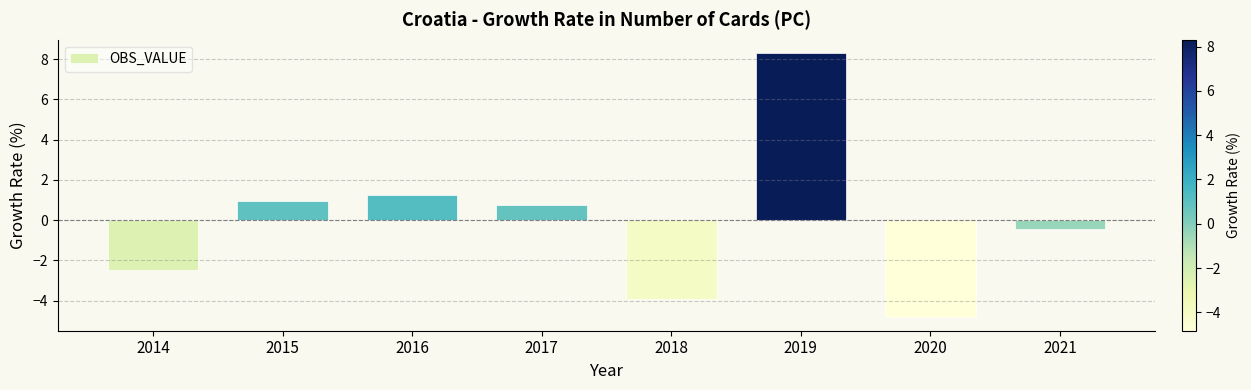

Rank the categories by value from lowest to highest.

2020, 2018, 2014, 2021, 2017, 2015, 2016, 2019